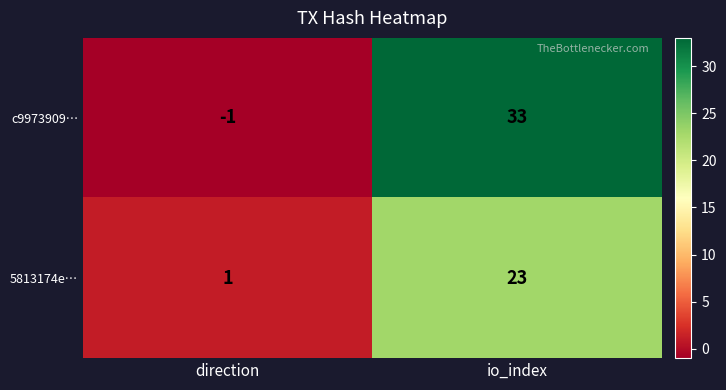

The 5813174e… series shows 1 at direction. True or false?

True